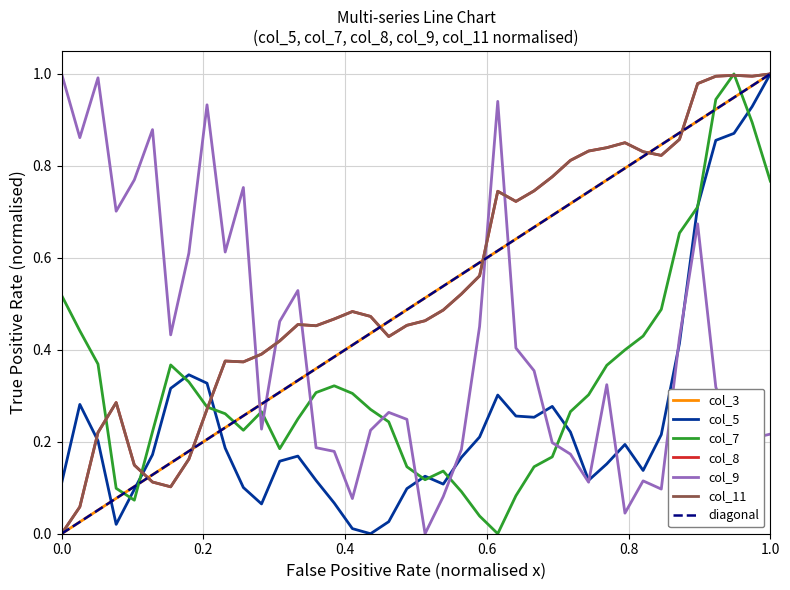

How many times do col_9 and col_8 cross each other?

5